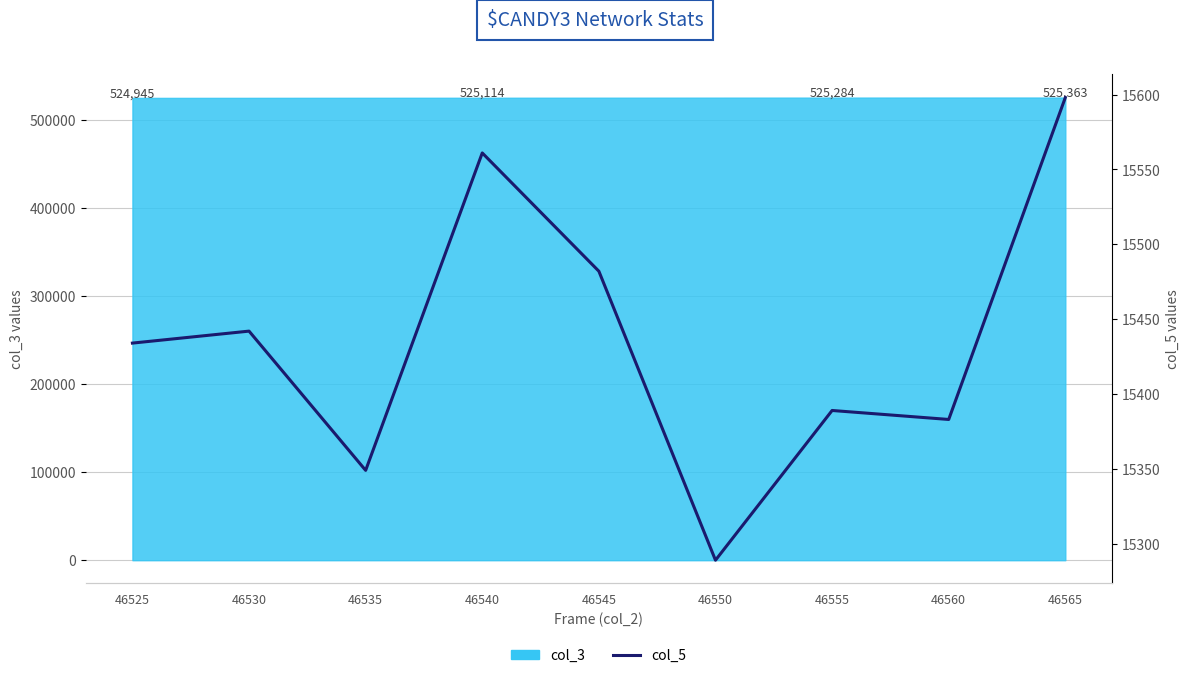

True or false: the data has more than 0 interior local peaks.

True